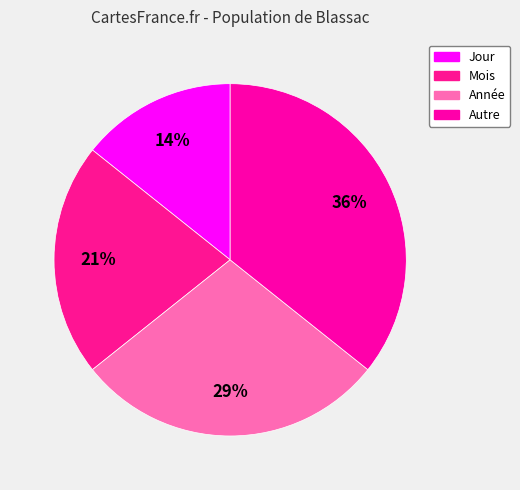

How many segments does this pie chart have?

4